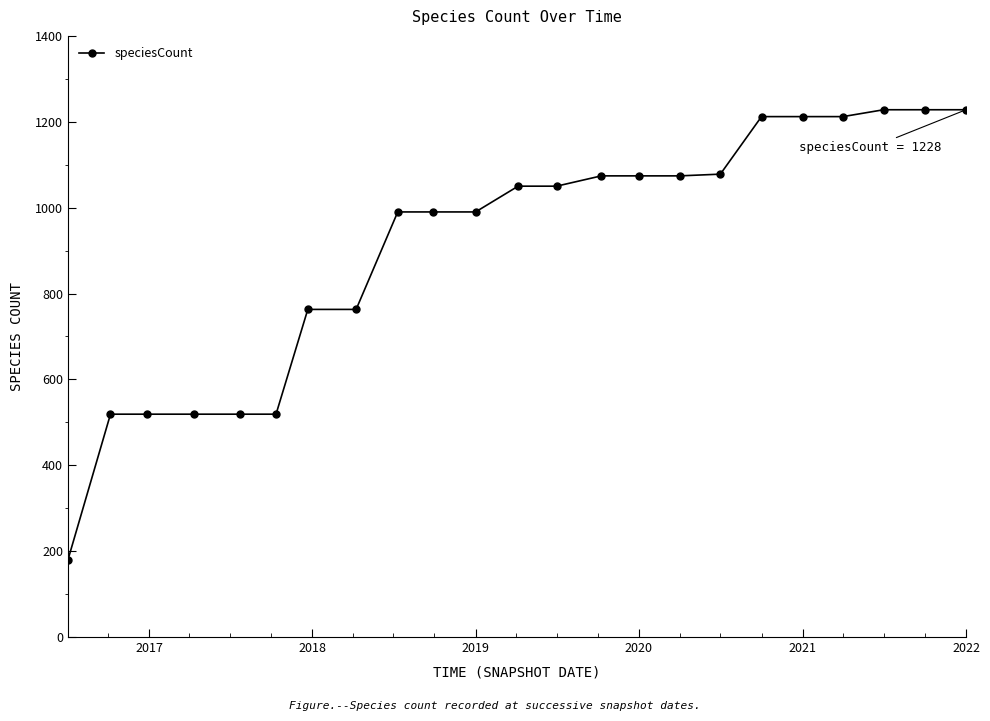

What is the smallest value displayed?

180